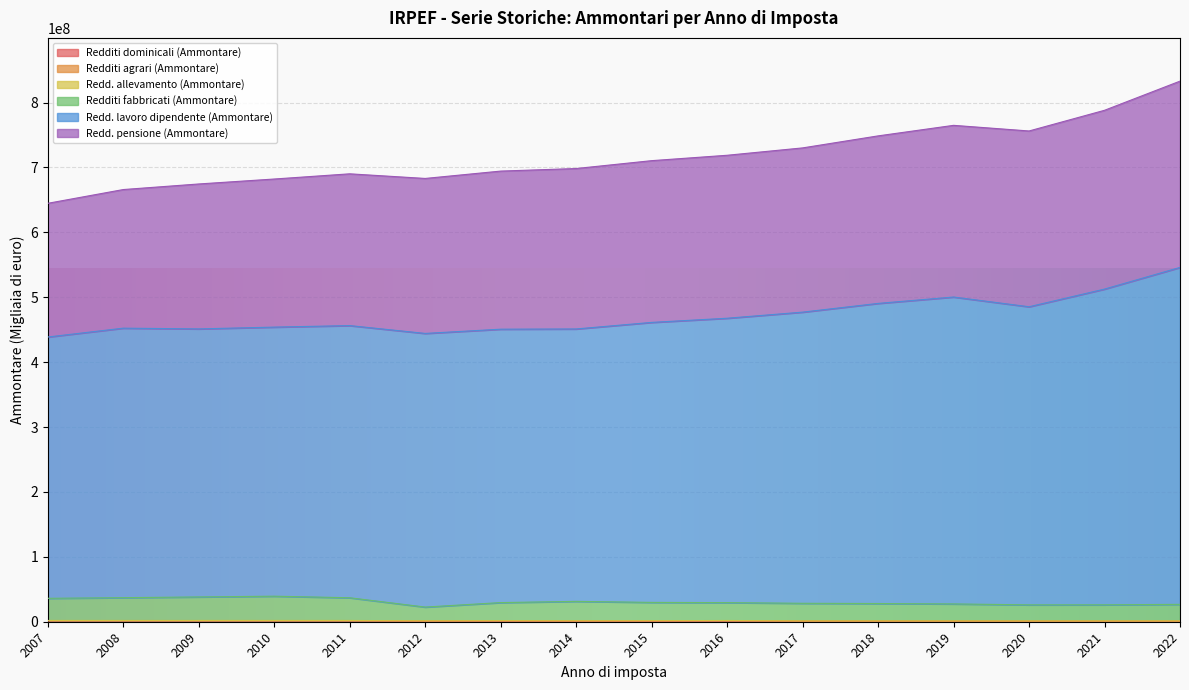

How many lines are shown in the chart?

6